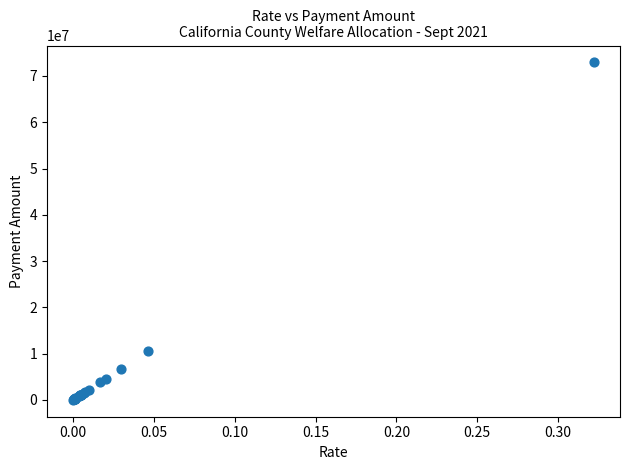

What Y value in the scatter plot is closest to 36470988?

10543818.2